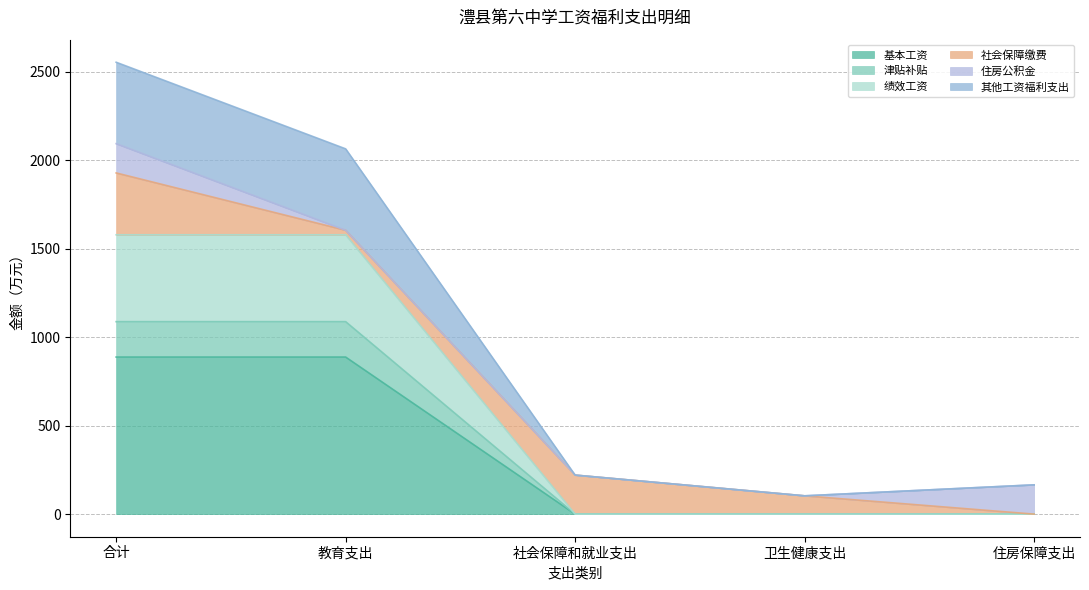

At which category is the sum across all series the highest?

合计